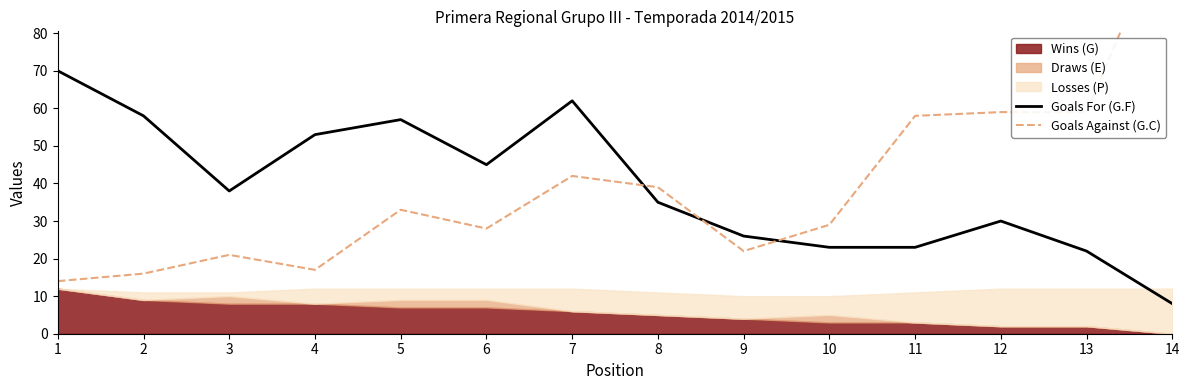

Read the Goals Against (G.C) value at 11.

58